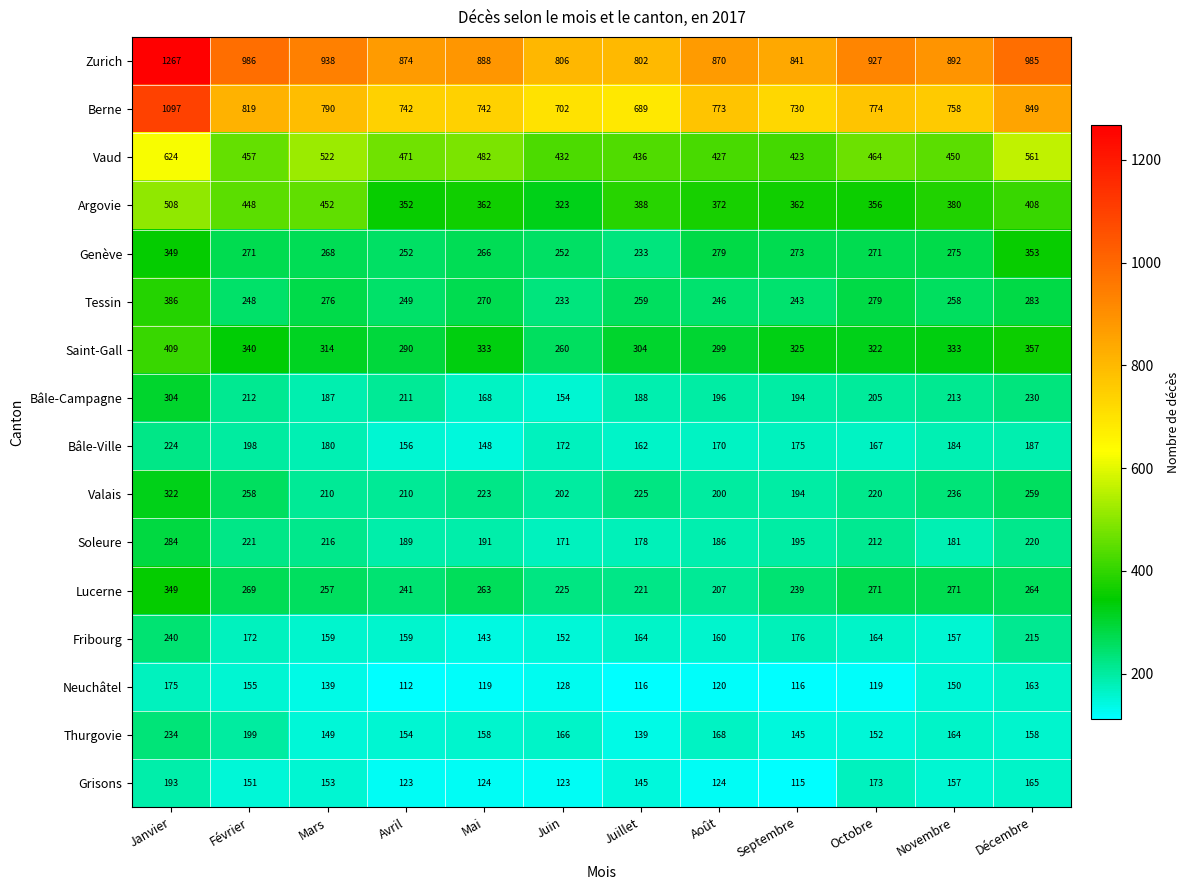

Count the number of categories in the chart.

12